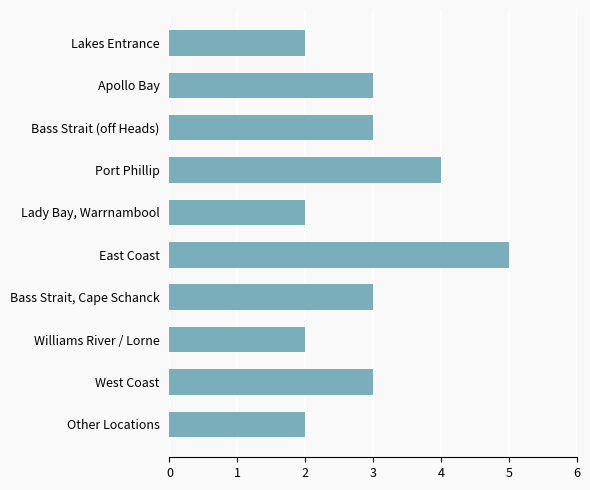

Read the value at Bass Strait (off Heads).

3